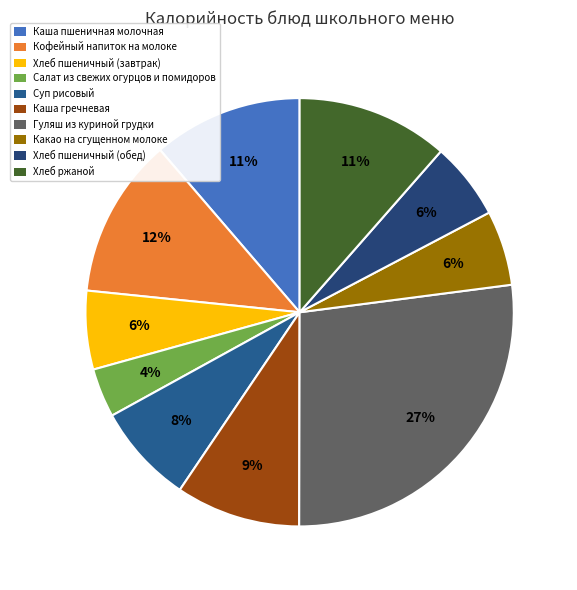

What is the ratio of the value at Кофейный напиток на молоке to the value at Каша пшеничная молочная?

1.1